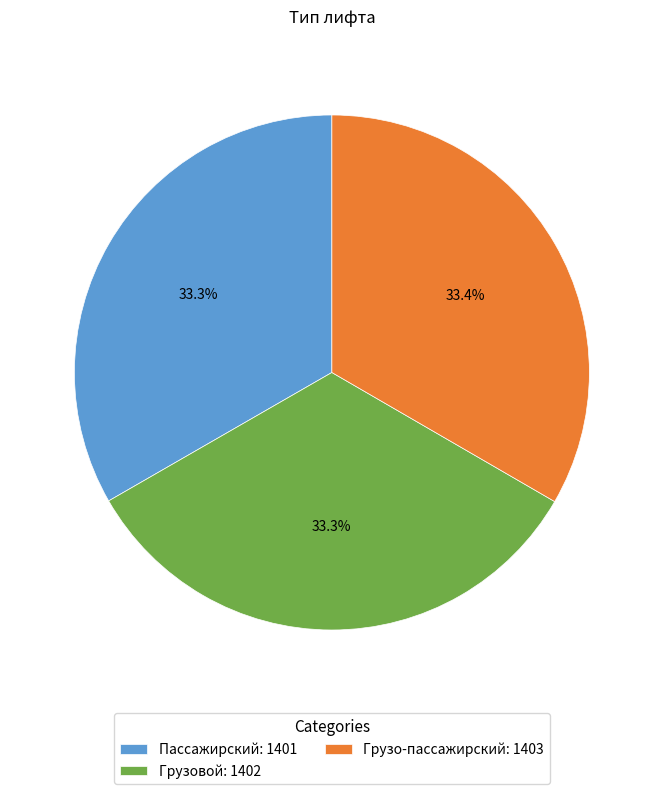

What is the ratio of the value at Грузо-пассажирский to the value at Пассажирский?

1.0